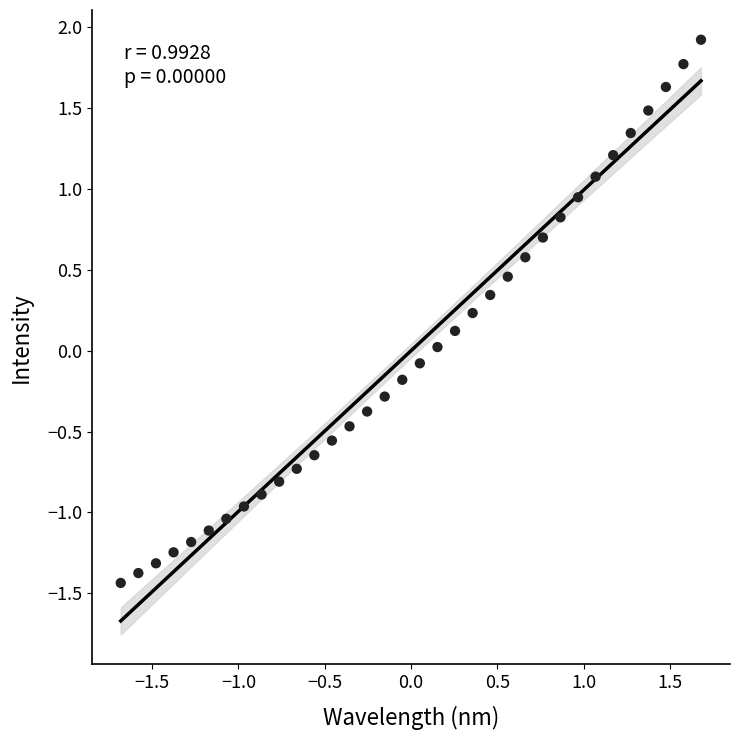

What is the range of X values (max minus min)?

3.4